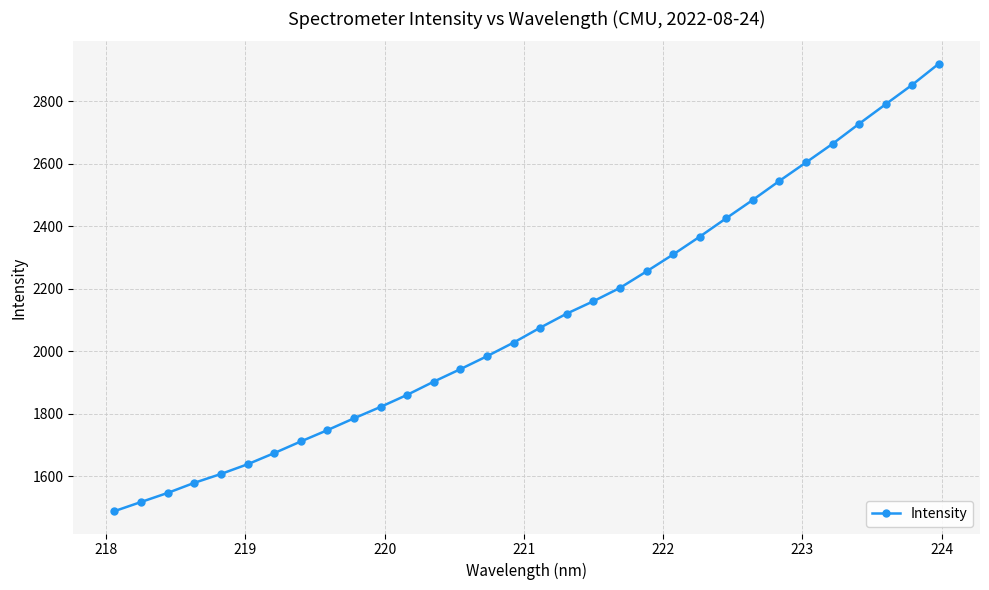

How many values exceed 2075?

16